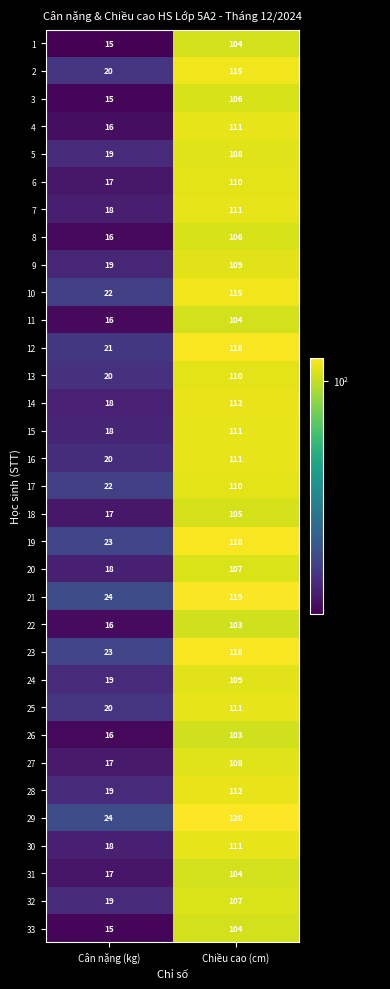

List the labels in order of 20 value, smallest first.

Cân nặng (kg), Chiều cao (cm)